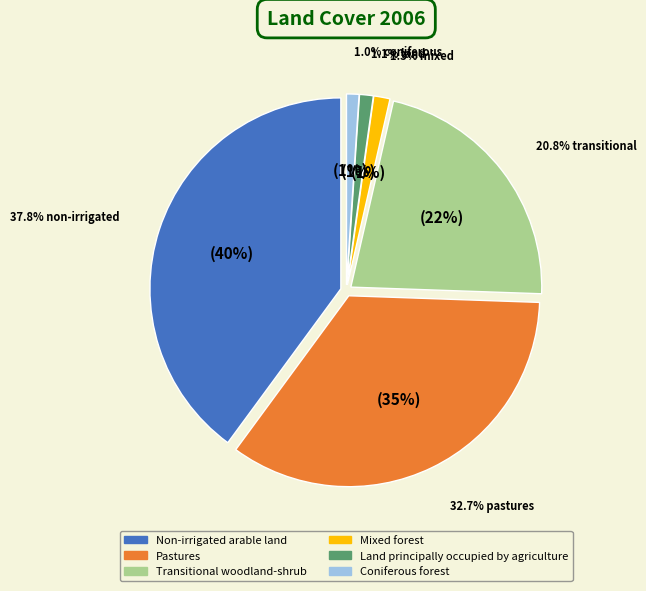

Approximately how many times larger is the value at Land principally occupied by agriculture compared to Coniferous forest?

1.1